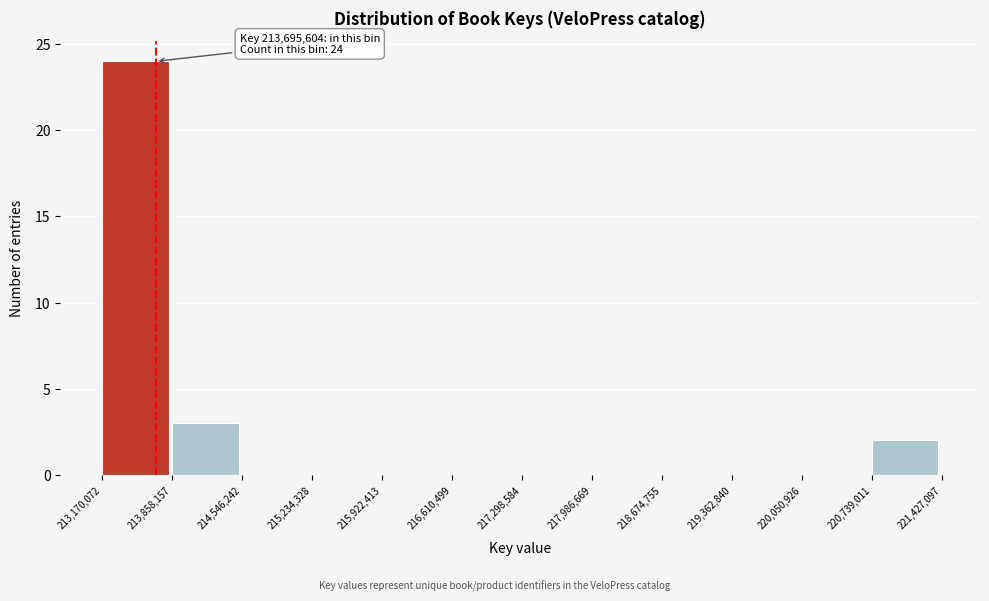

Over which range of the x-axis is the bar tallest?

213,170,072 to 213,858,157